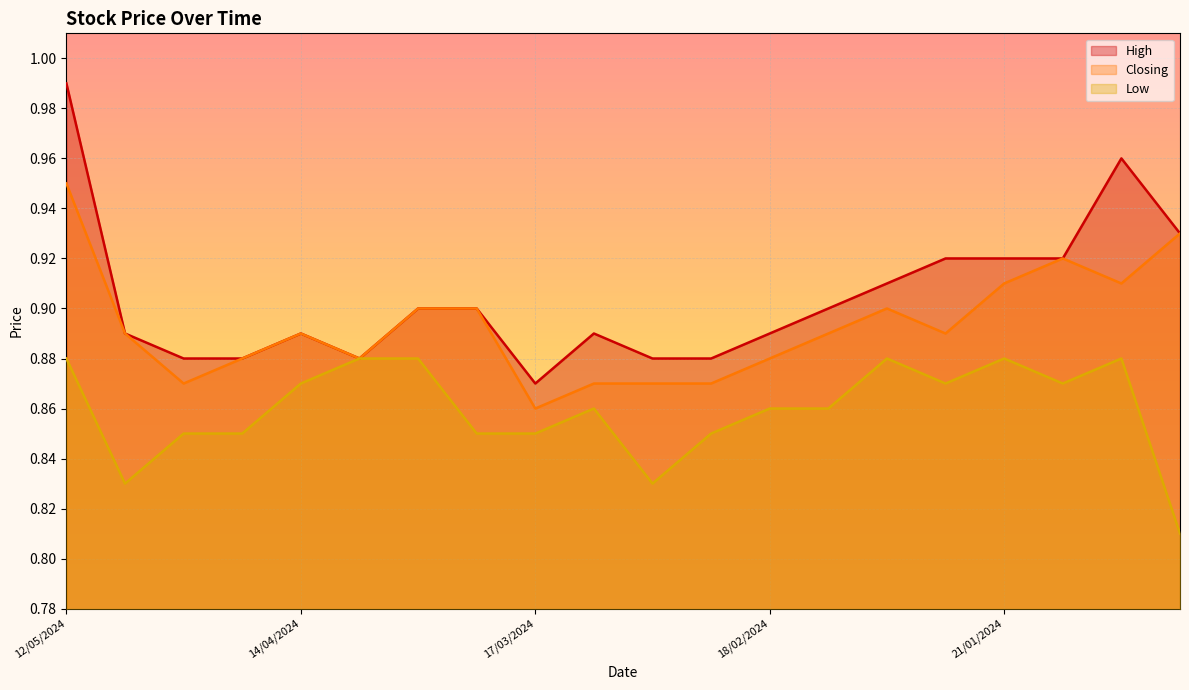

What is the minimum value for Closing?

0.9